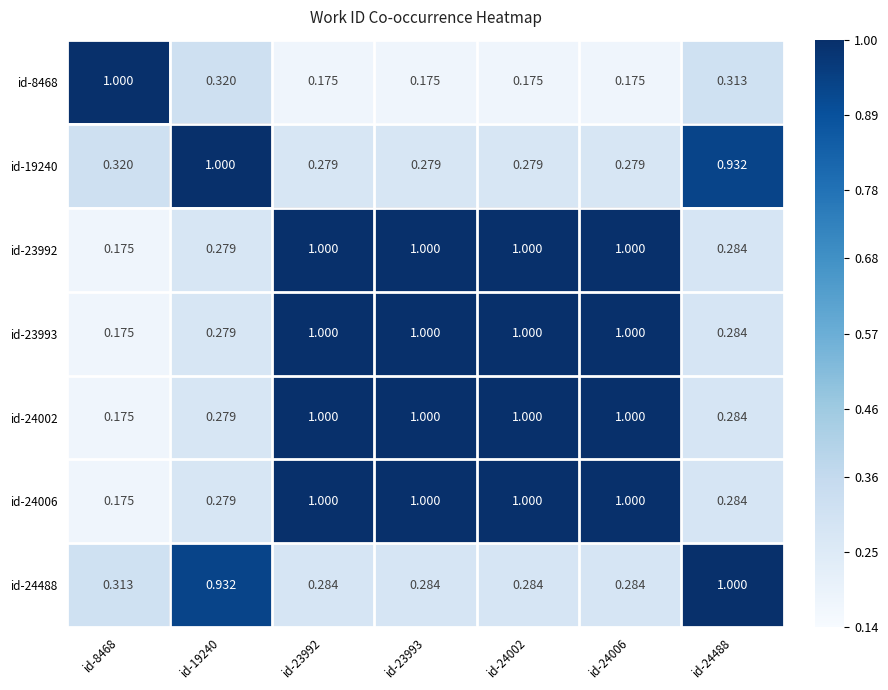

Is the value of id-8468 at id-19240 greater than the value of id-23992 at id-23992?

No